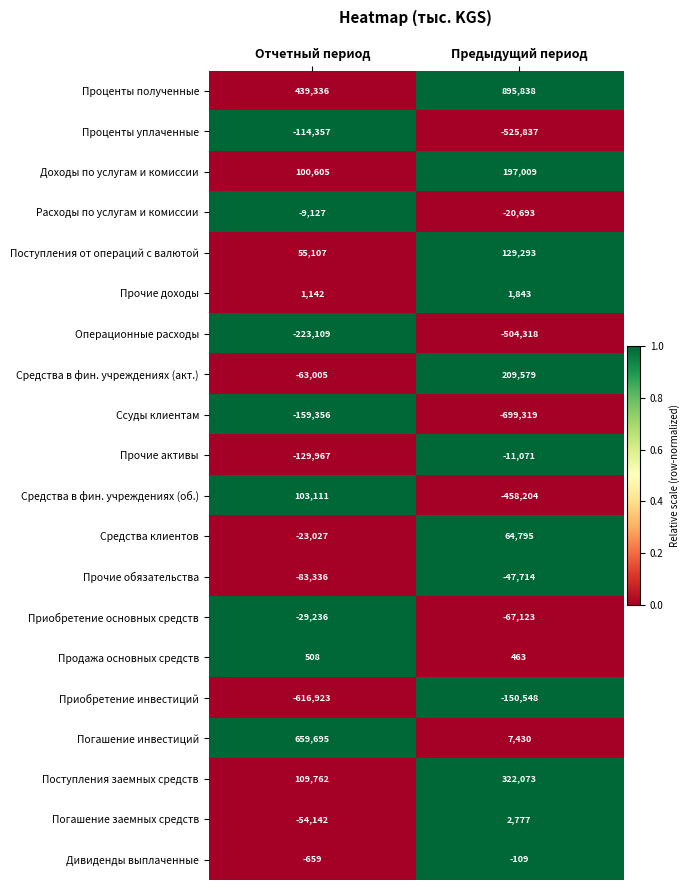

What is the lowest value of the Средства клиентов series?

-23027